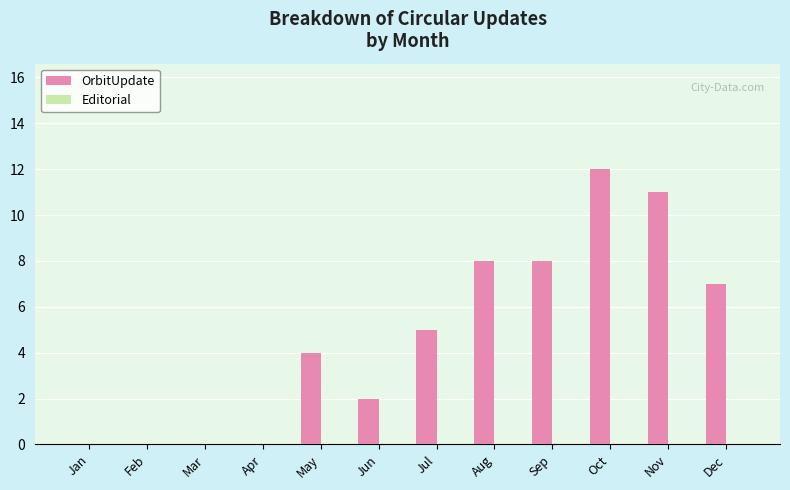

At which category does the chart reach its peak across all series?

Oct